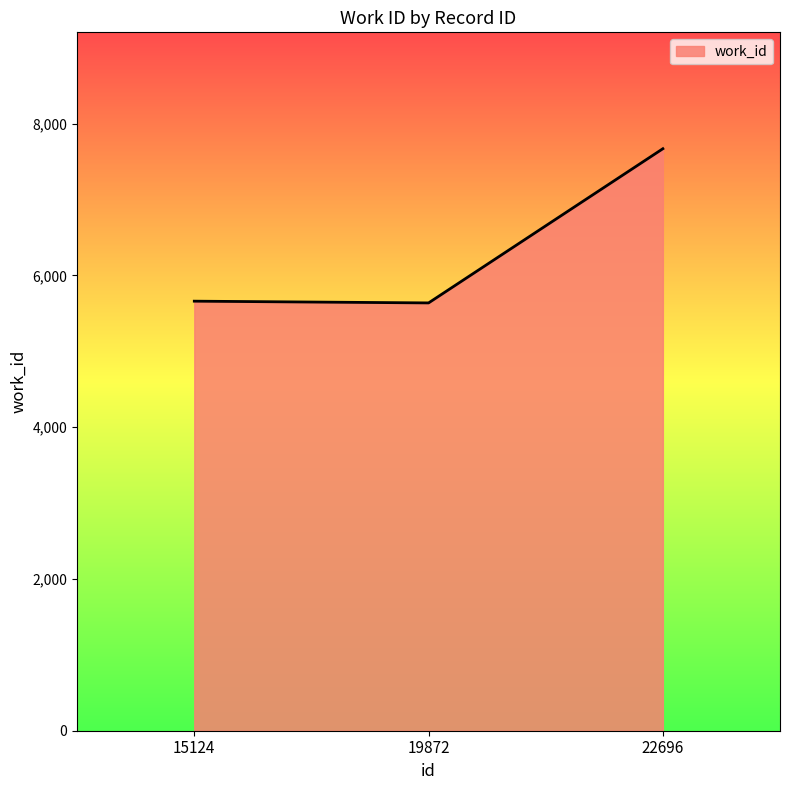

How many lines are shown in the chart?

1